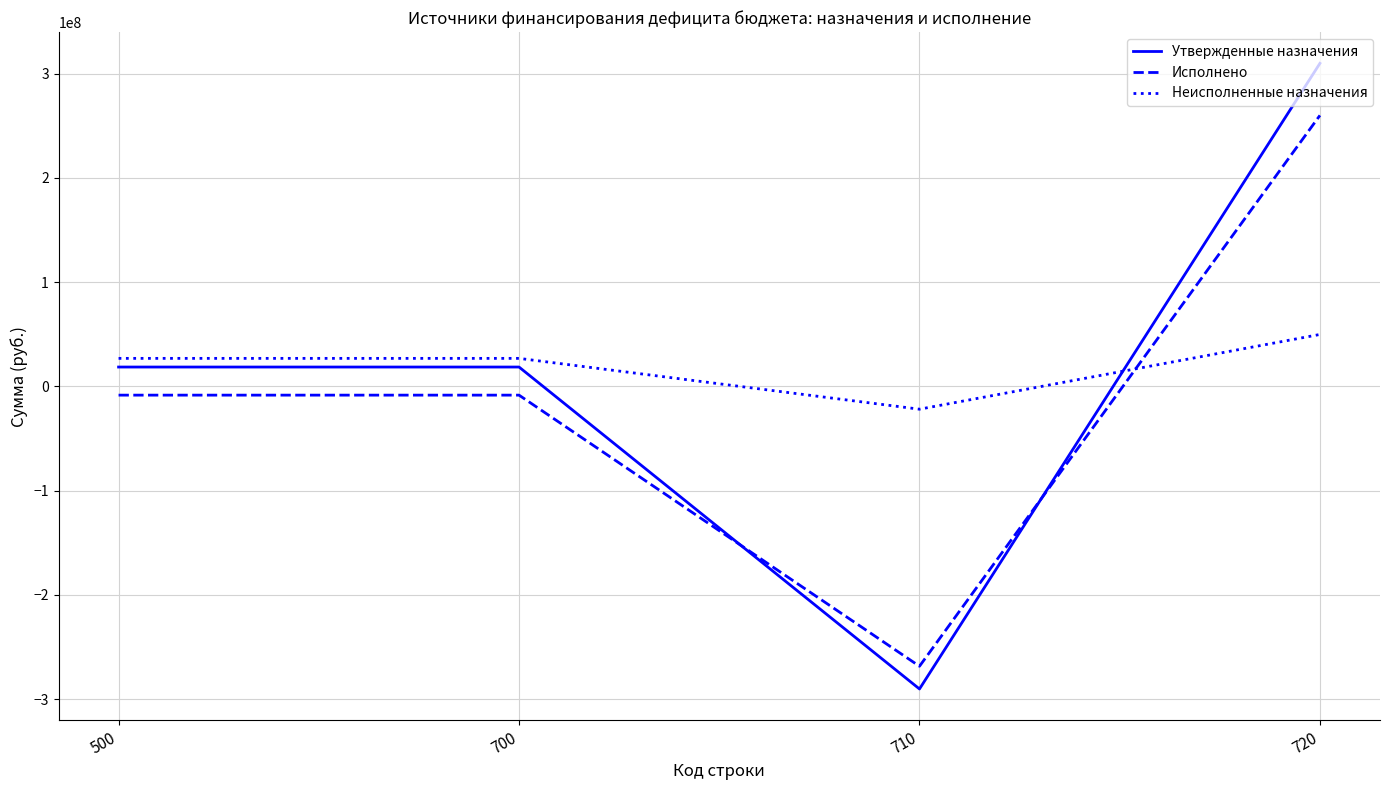

List the series in order of their overall mean, lowest first.

Исполнено, Утвержденные назначения, Неисполненные назначения